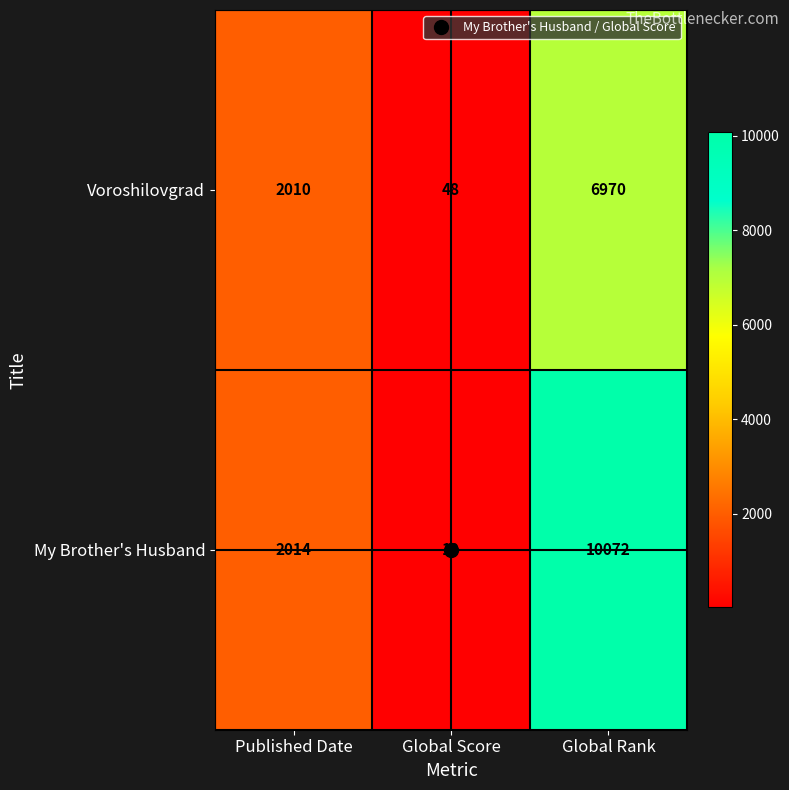

What is the difference between the maximum and minimum values in the My Brother's Husband series?

10053